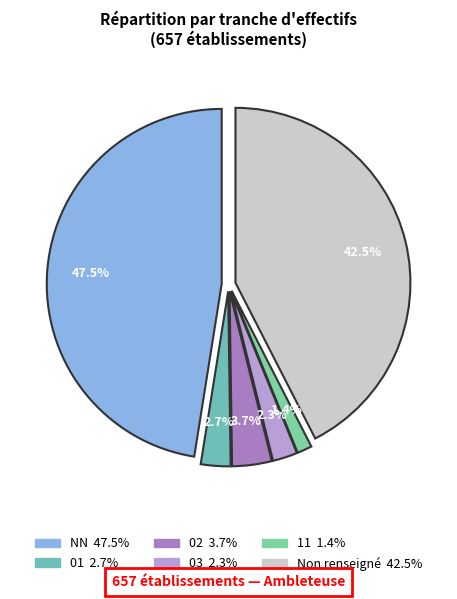

Does 02 represent more than half of the total?

No